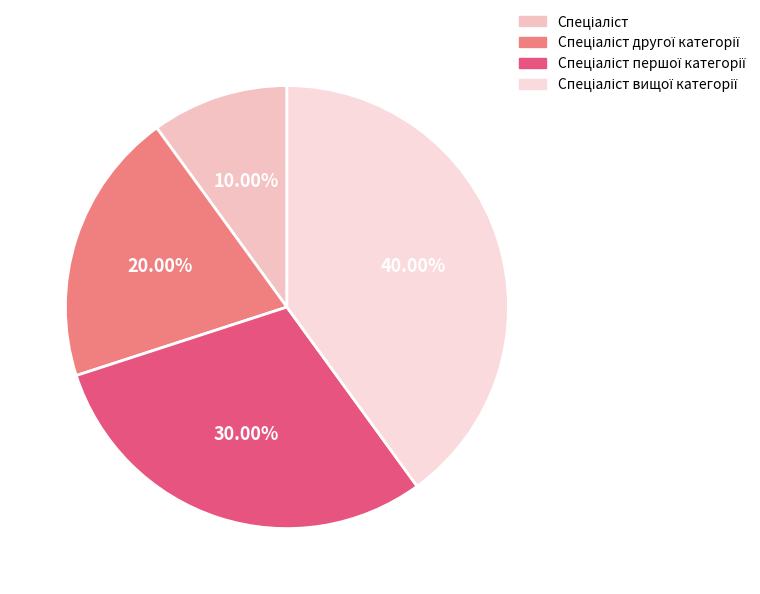

Is there any slice that represents more than half of the pie?

No